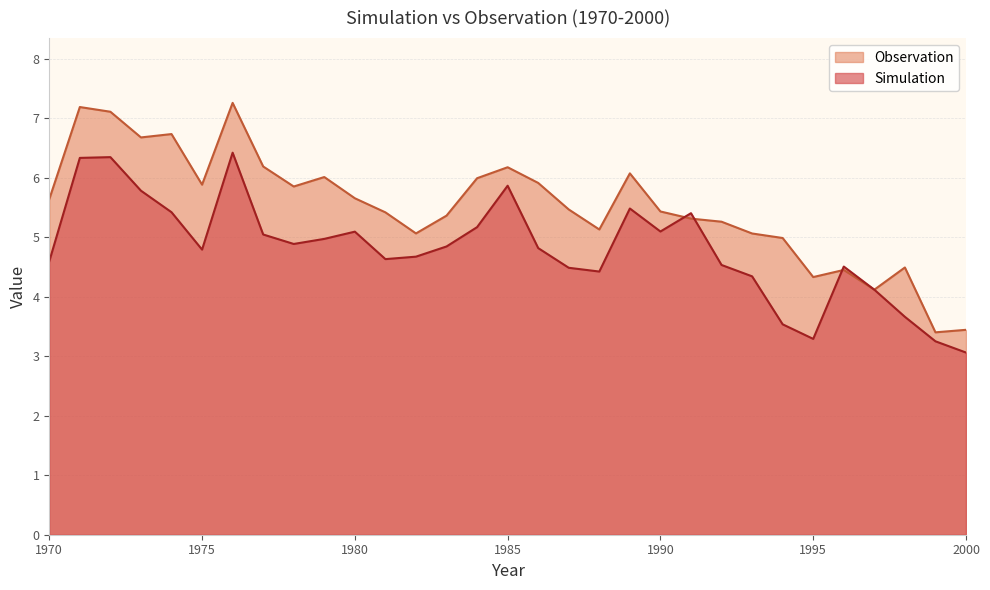

How many data points does each series have?

31